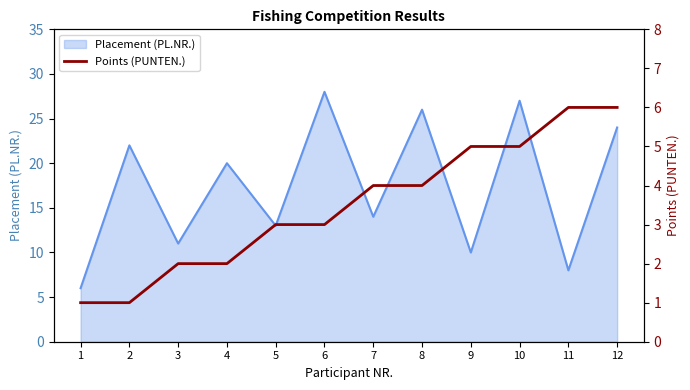

The value of Placement (PL.NR.) at 9 is 10. True or false?

True